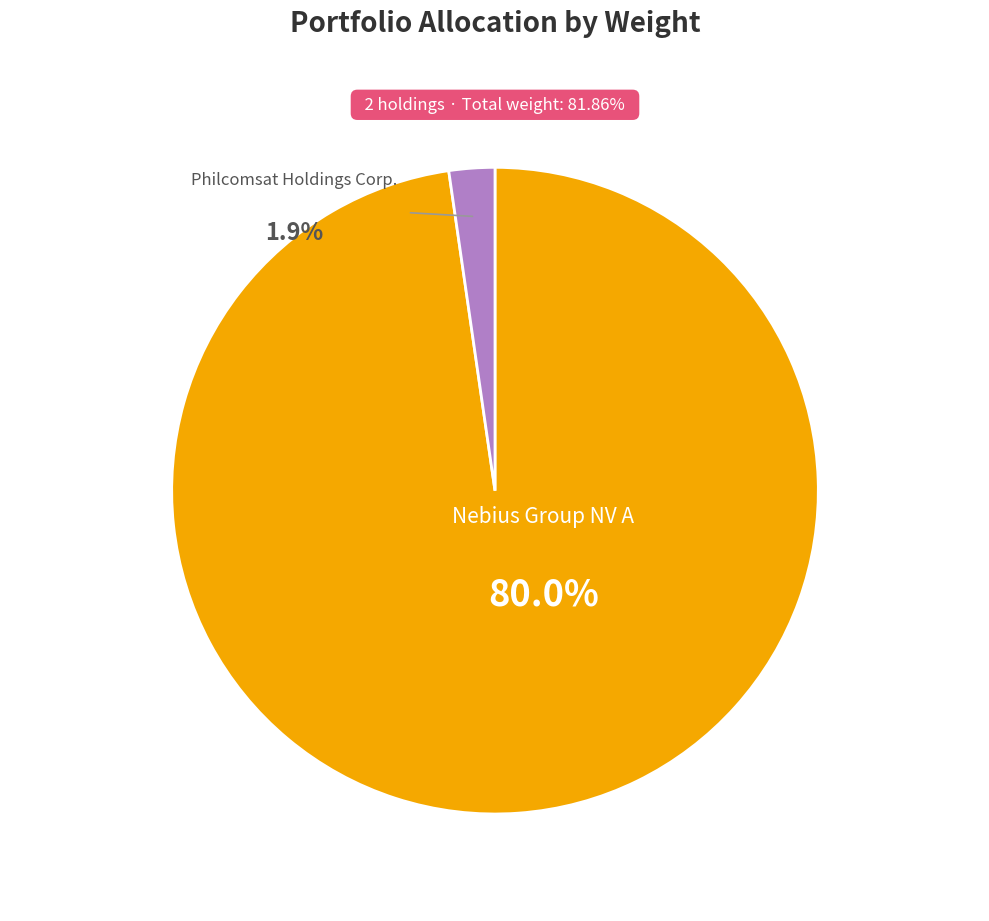

Is the sum of Philcomsat Holdings Corp. and Nebius Group NV A greater than half?

Yes